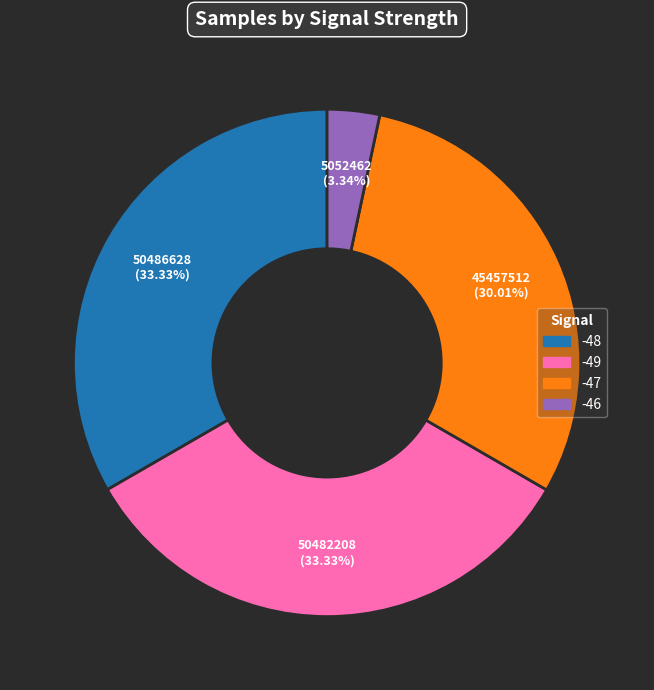

Is there any slice that represents more than half of the pie?

No